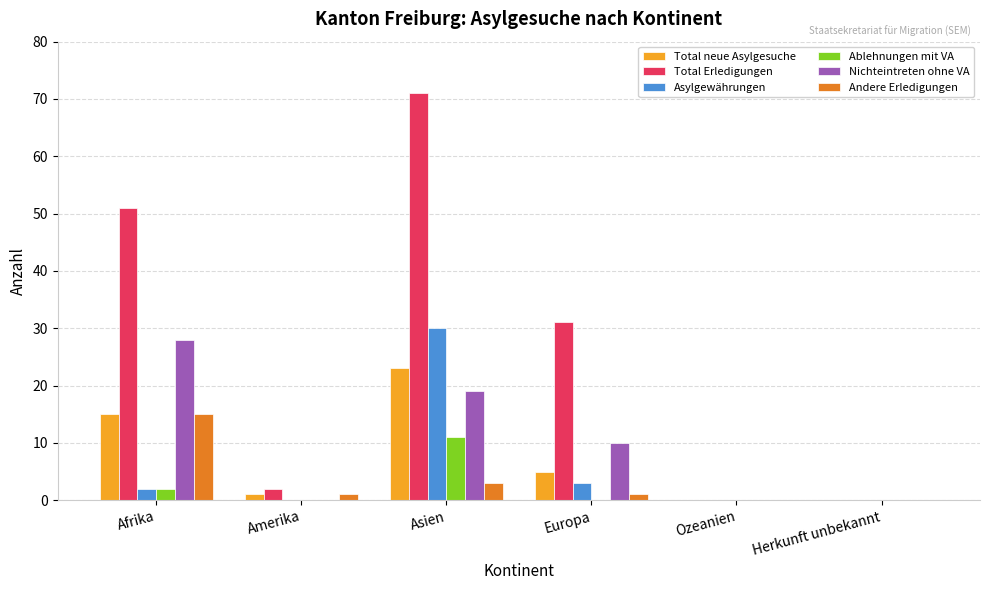

Which series changed the most between Afrika and Herkunft unbekannt?

Total Erledigungen